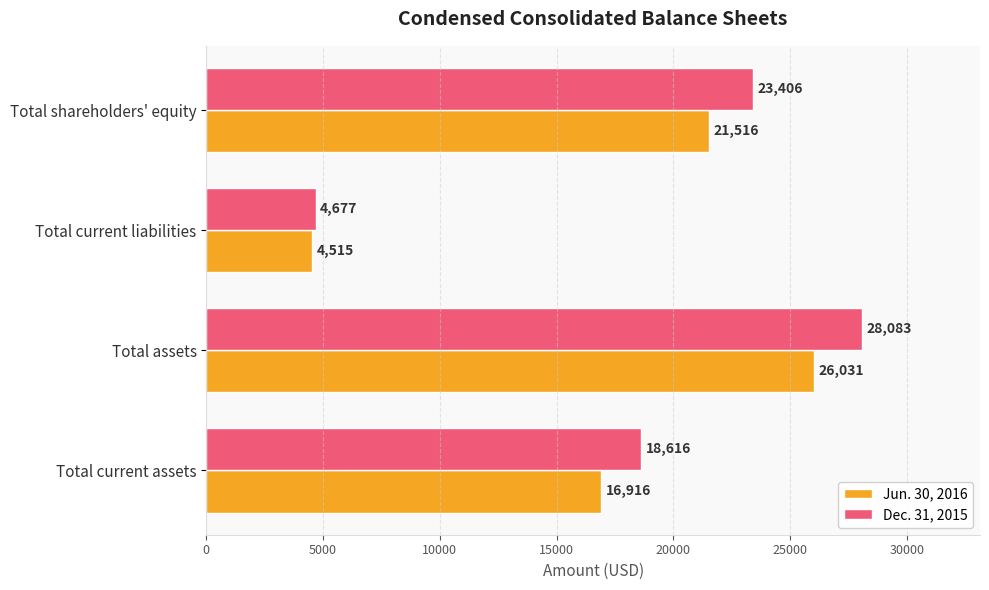

Which series has the largest total across all categories?

Dec. 31, 2015